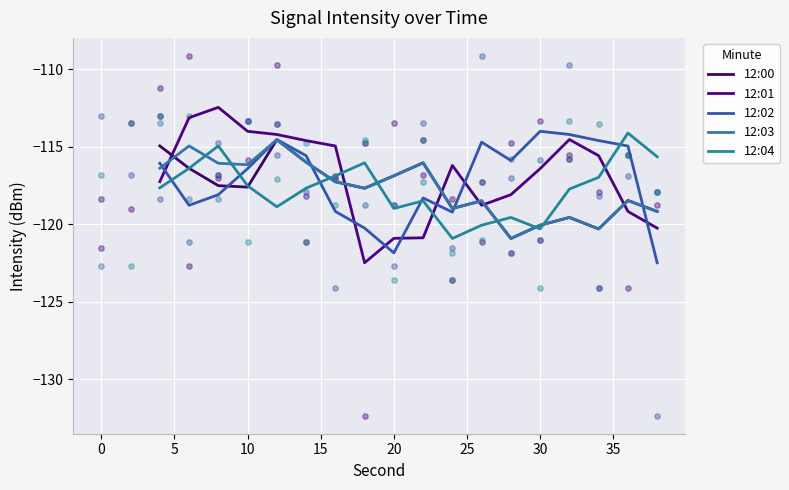

Which series has the largest total across all categories?

12:01